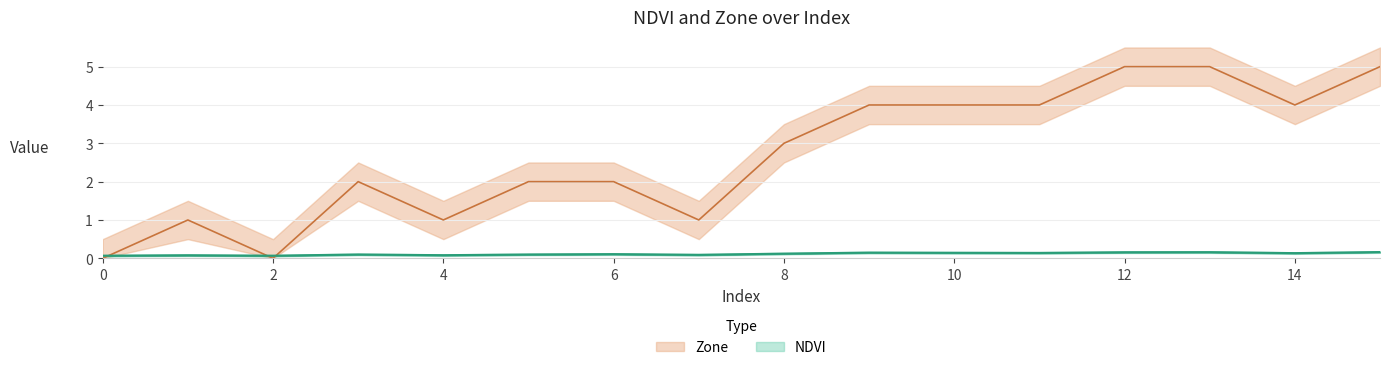

What is the difference between the maximum and minimum values in the Zone series?

5.0